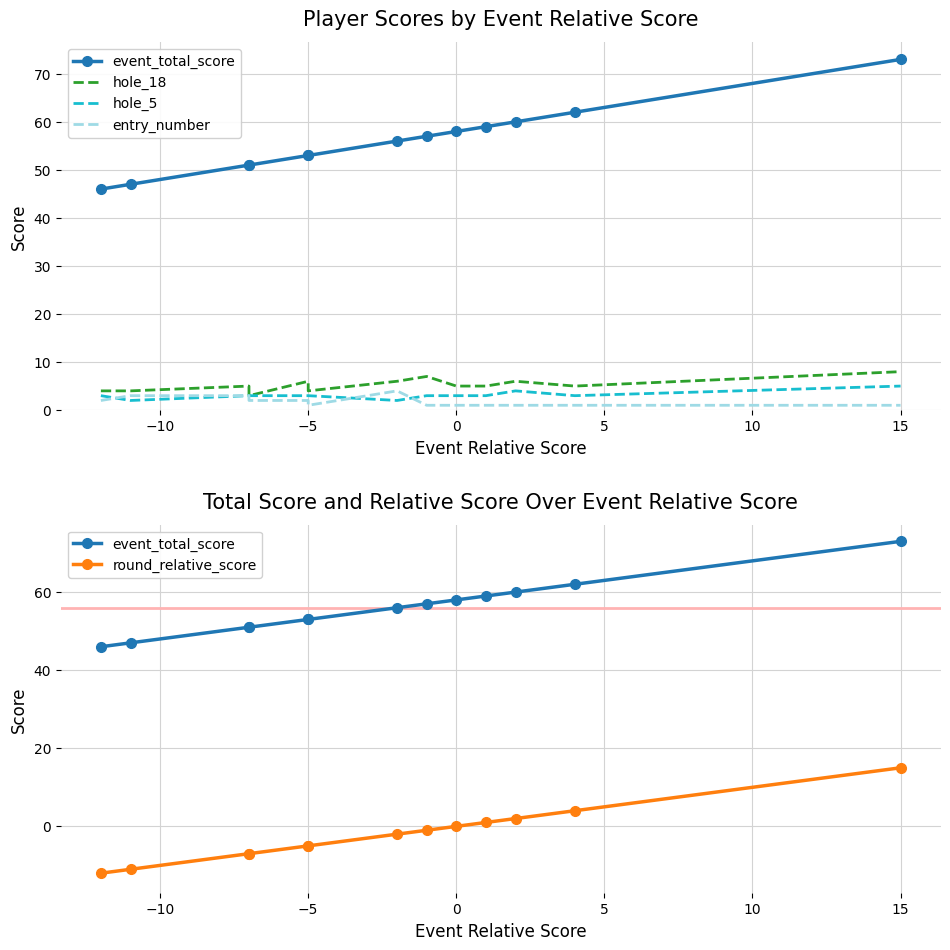

True or false: round_relative_score has more than 1 points higher than both neighbors.

False